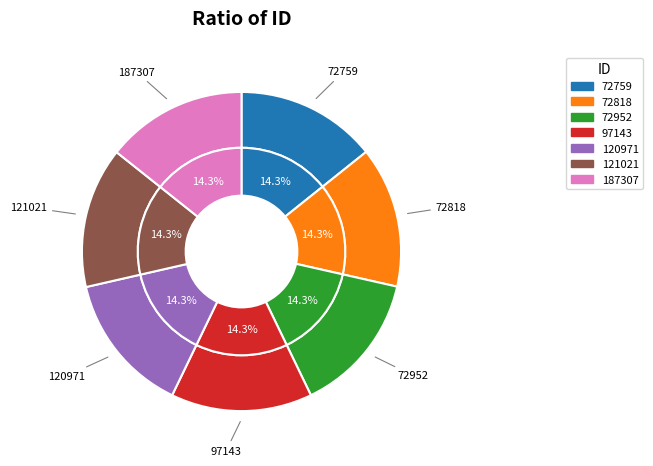

What percentage do 121021 and 72952 together represent?

28.6%